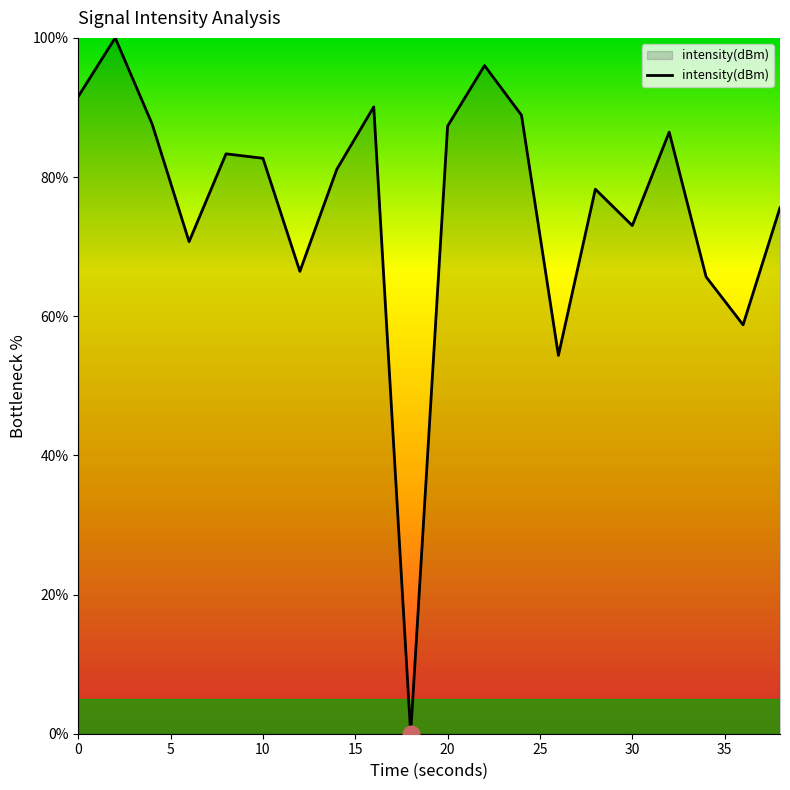

What is the greatest value displayed?

100.0